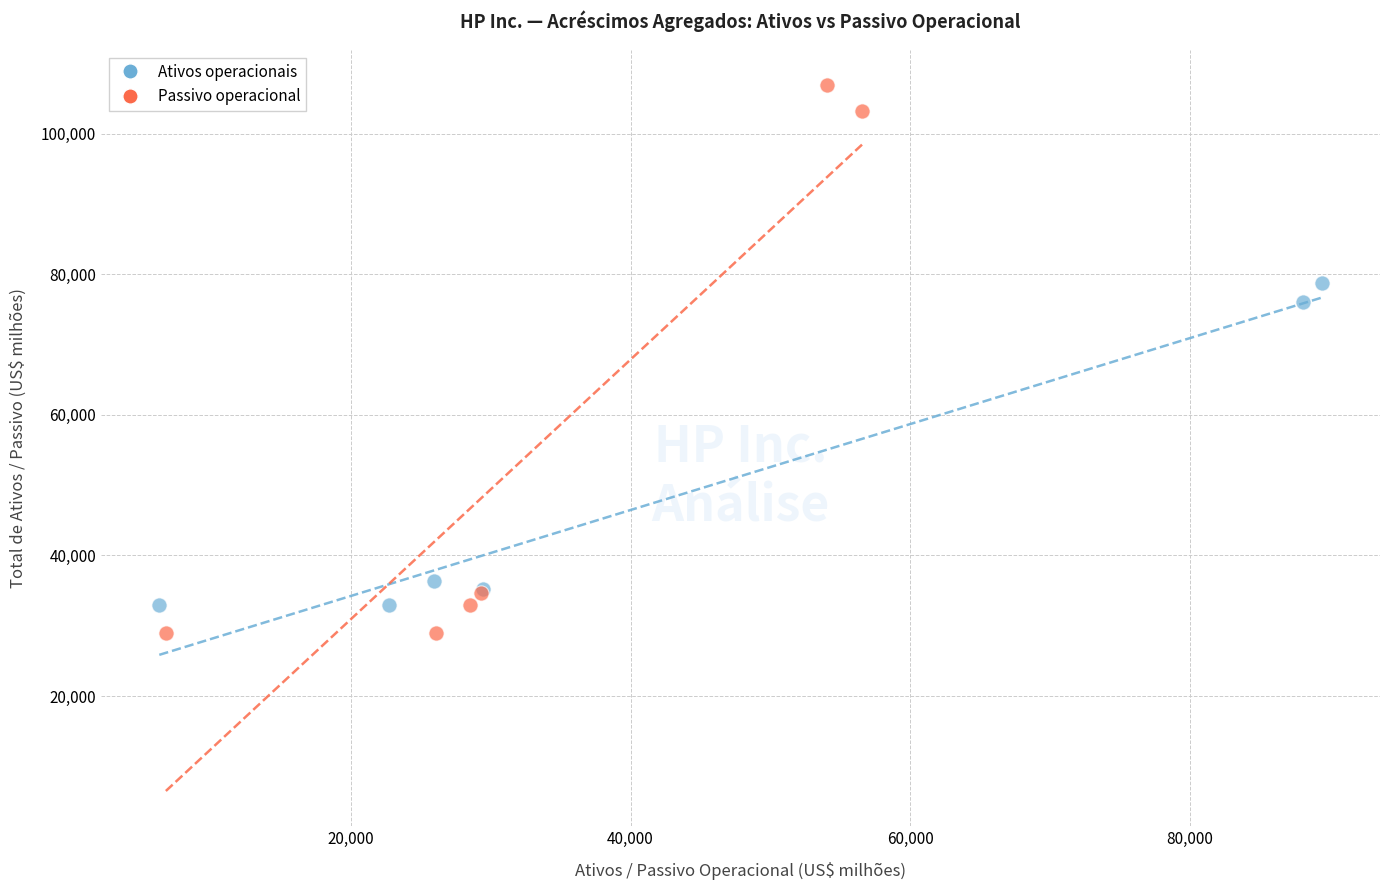

Which series contains the highest Y value?

Passivo operacional